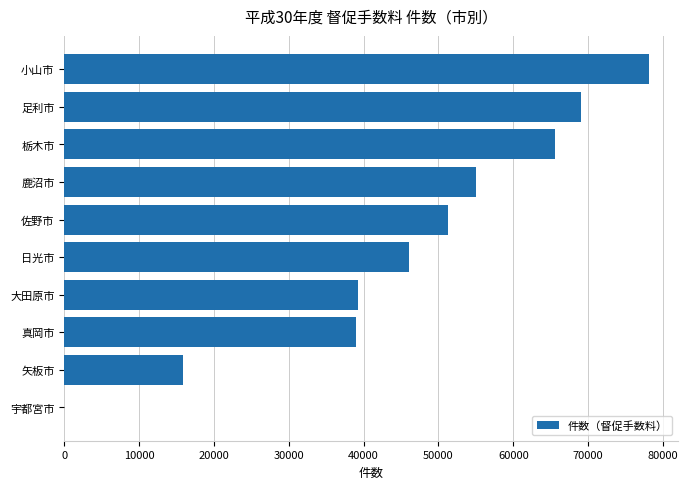

What is the greatest value displayed?

78085